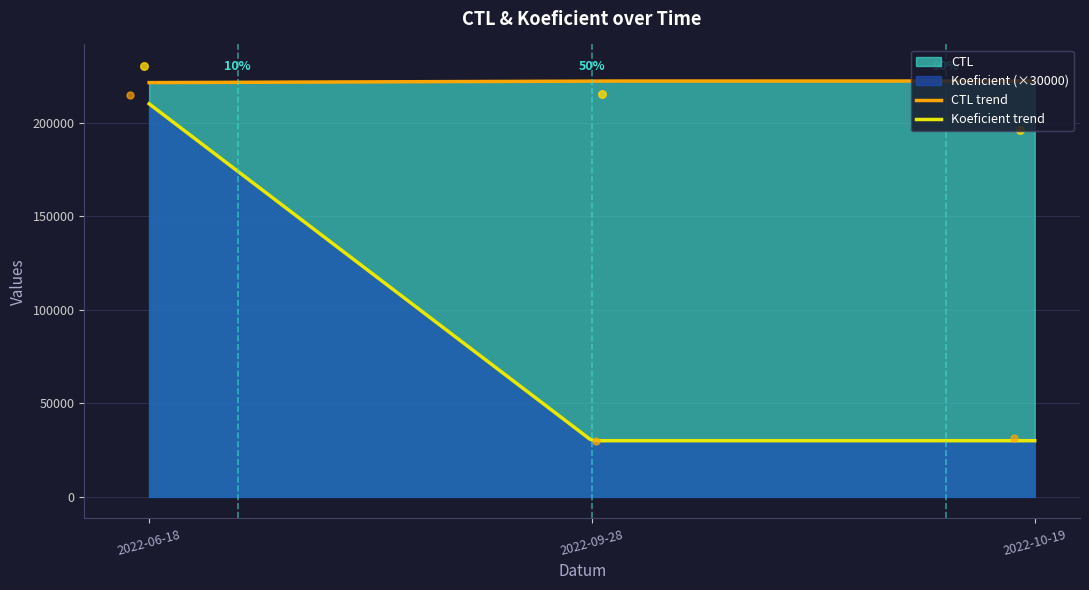

Is the value of Koeficient at 2022-10-19 greater than the value of CTL at 2022-06-18?

No